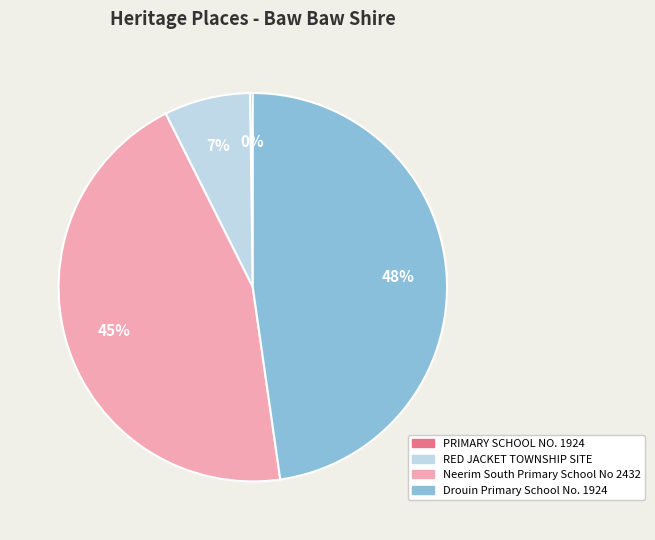

Is it true that RED JACKET TOWNSHIP SITE is 22% of the pie?

False